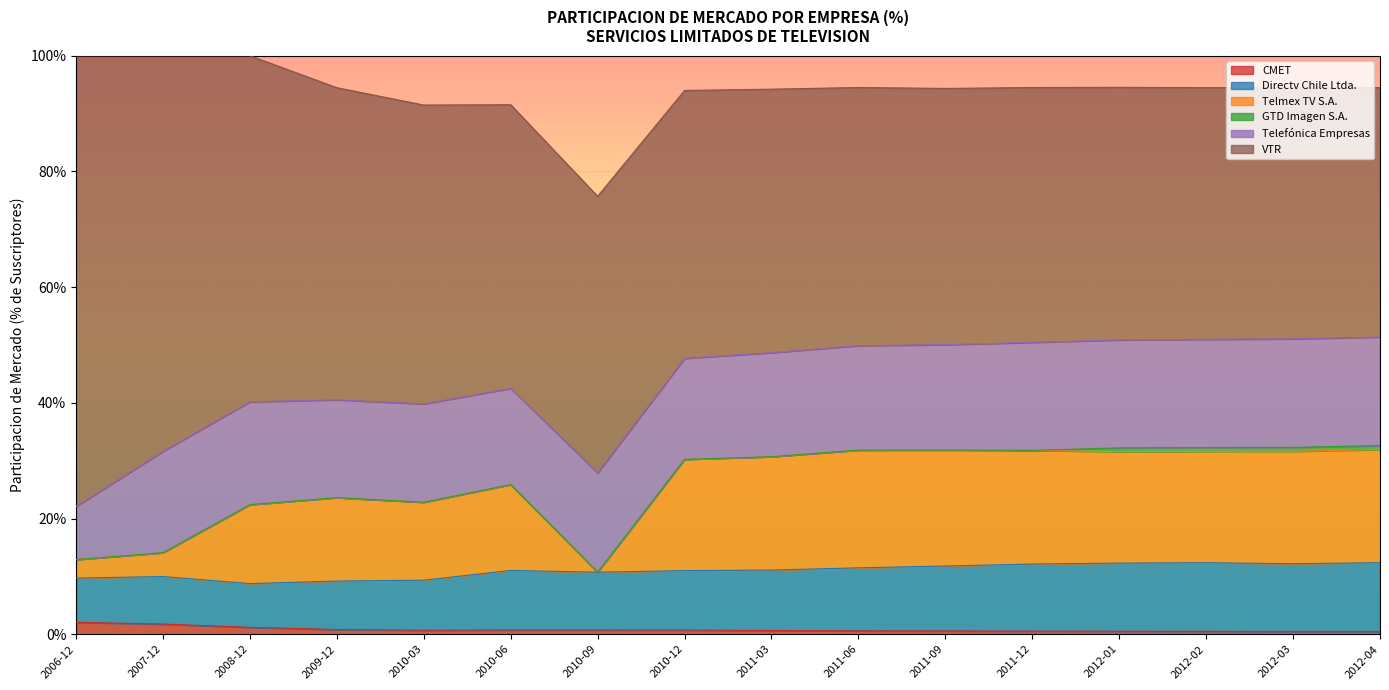

True or false: GTD Imagen S.A. and Directv Chile Ltda. cross at least once.

False